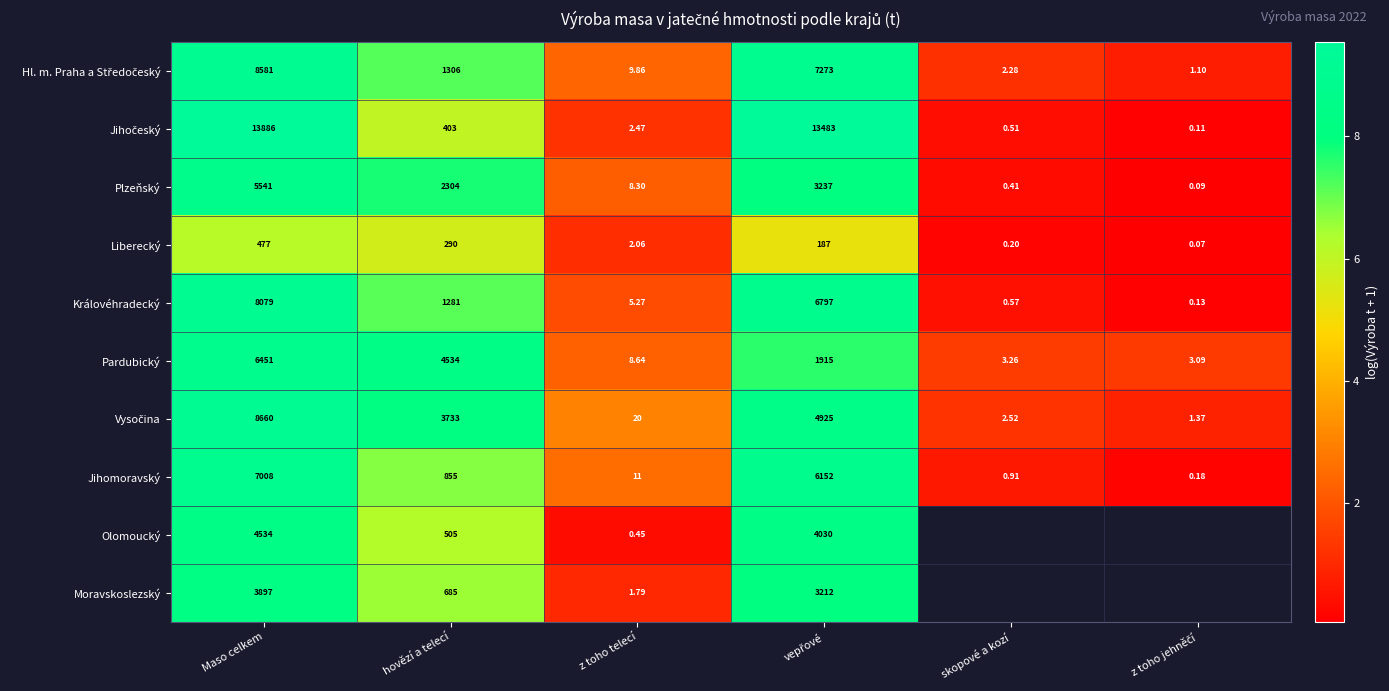

At which label is Královéhradecký closest to 4039?

hovězí a telecí